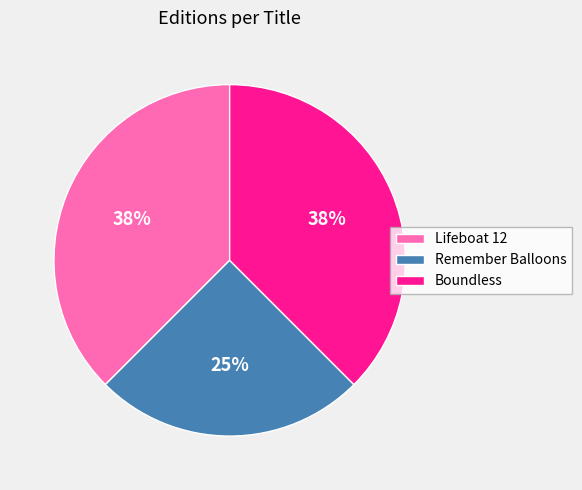

To the nearest percent, what percentage of the pie is Remember Balloons?

25%